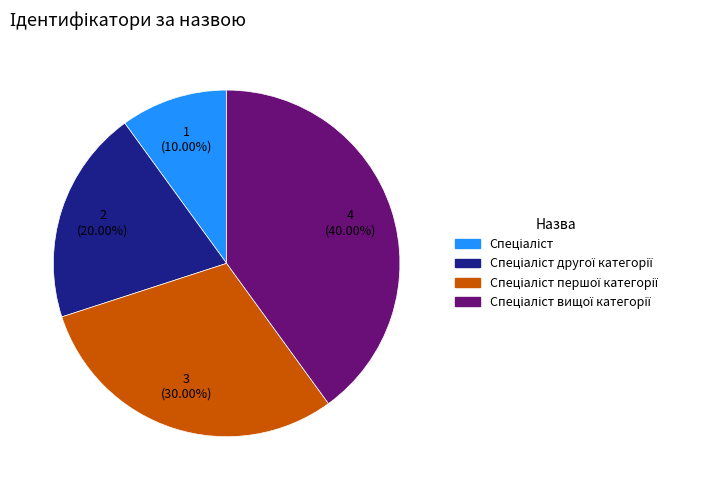

Does any single category account for the majority?

No